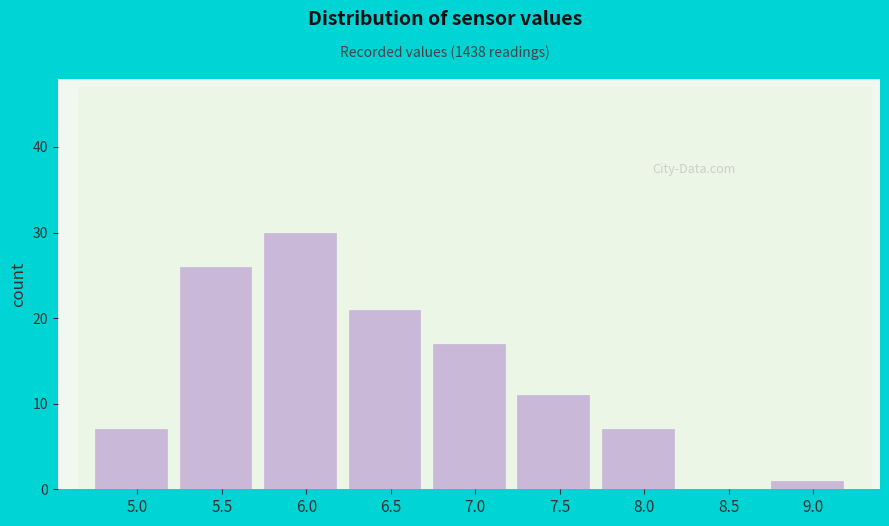

Reading left to right, transcribe all the data shown in this chart.

5.0=7	5.5=26	6.0=30	6.5=21	7.0=17	7.5=11	8.0=7	8.5=0	9.0=1